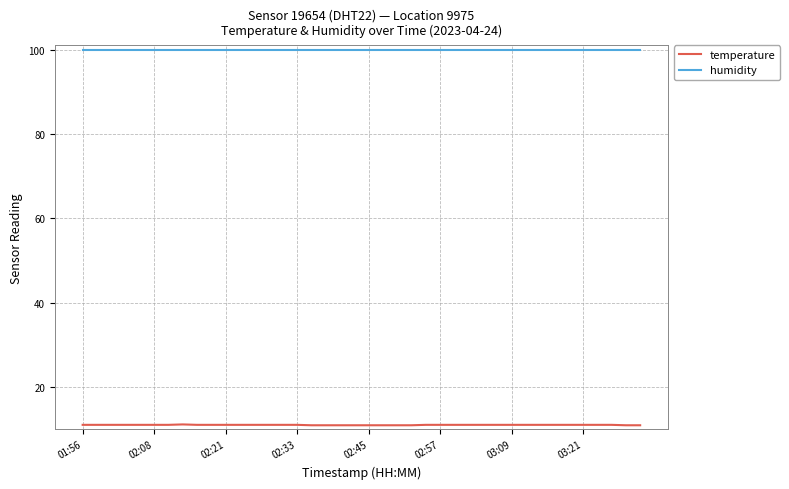

True or false: temperature and humidity cross at least once.

False